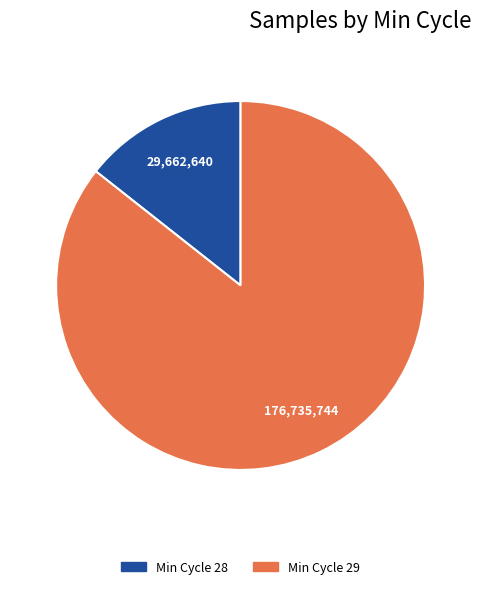

Is there a majority slice in this chart?

Yes